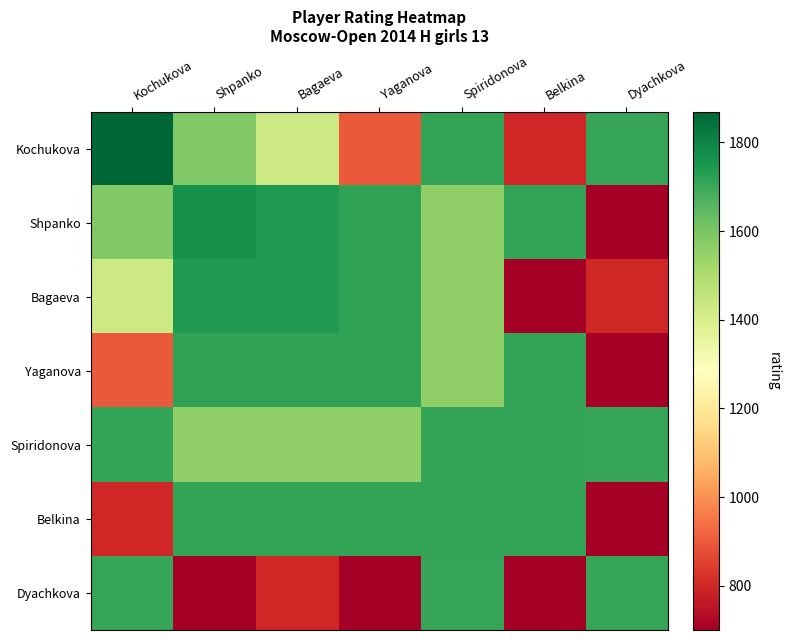

At how many categories does at least one series exceed 755?

7